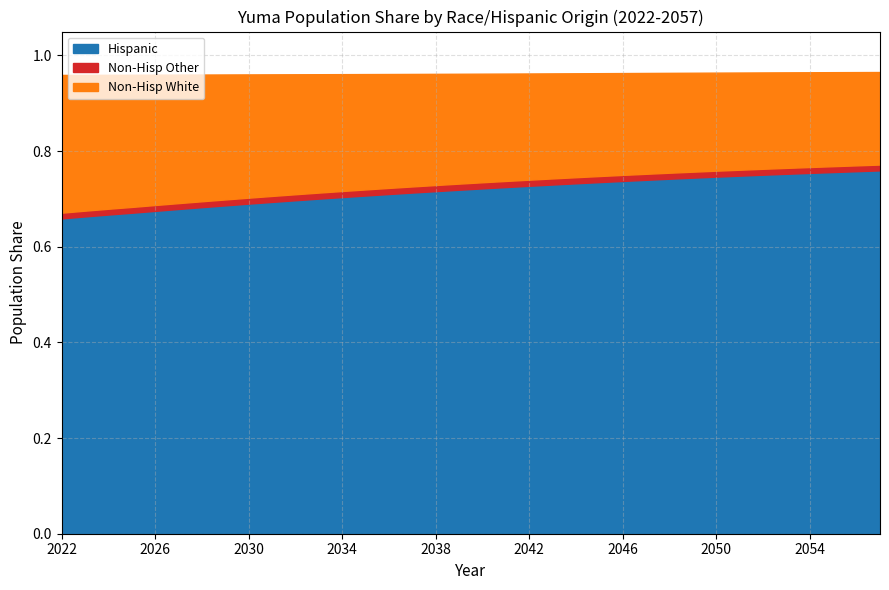

What are all the series names shown in the legend?

Hispanic, Non-Hisp Other, Non-Hisp White